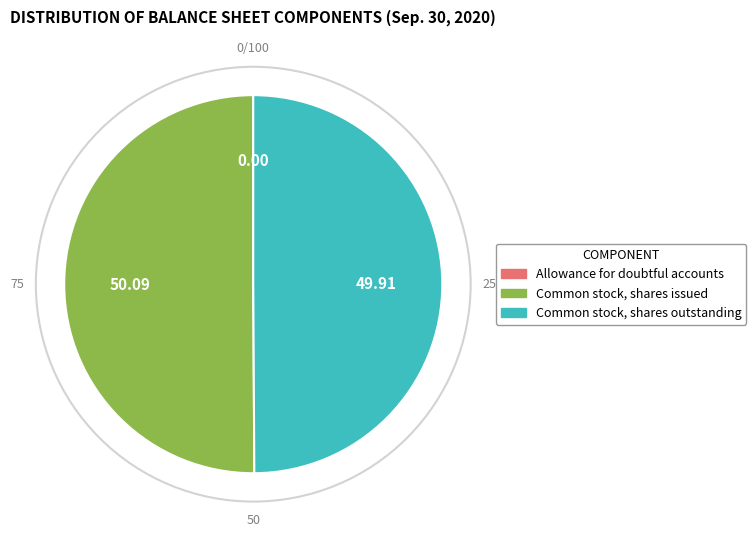

What is the largest slice in the pie chart?

Common stock, shares issued